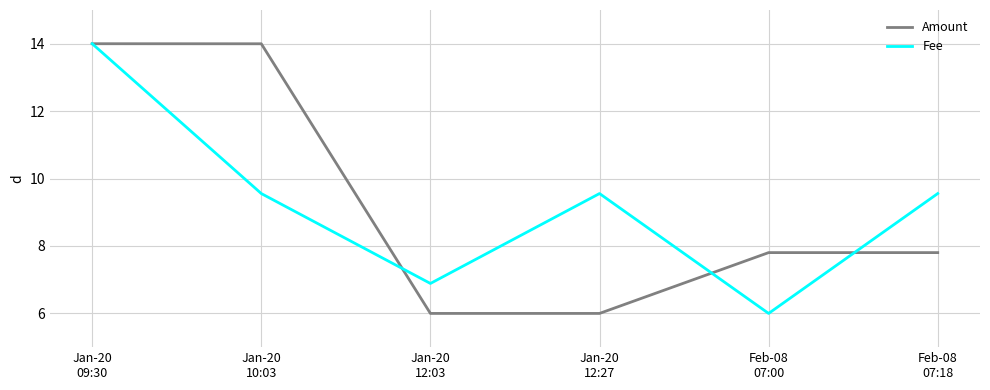

At which label is Amount closest to 10?

Feb-08
07:00